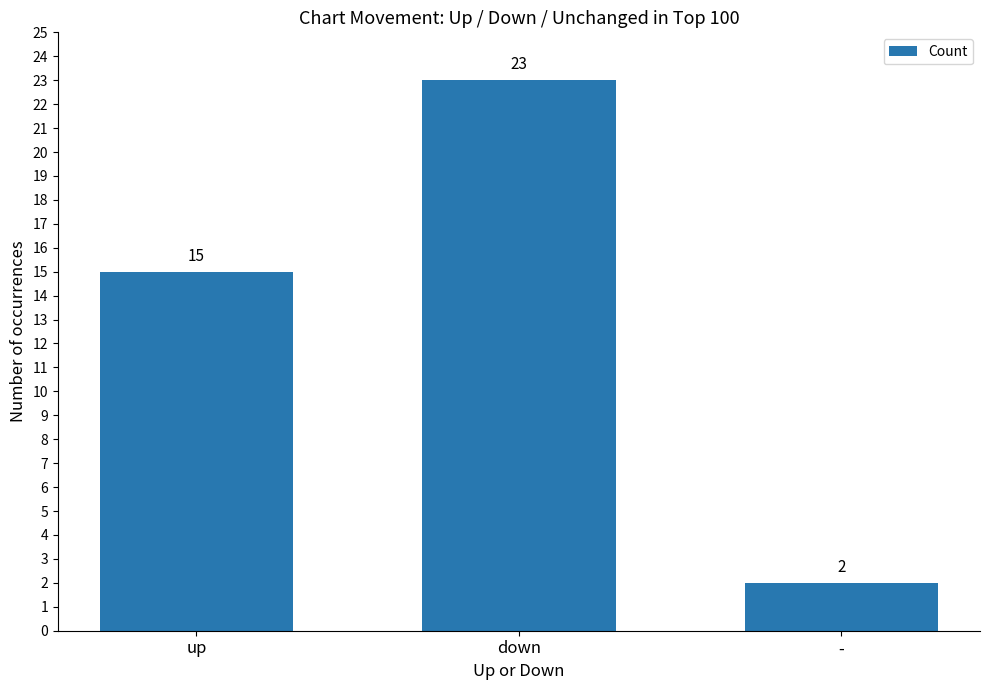

Count the number of data series in this chart.

1